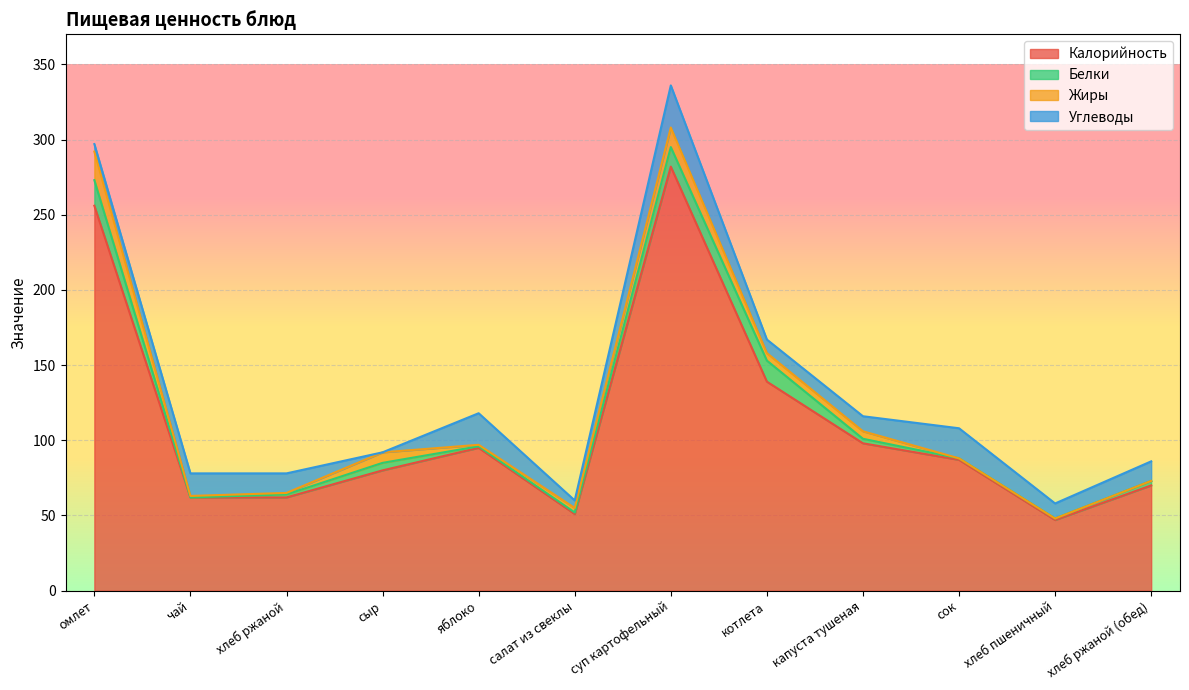

Which category has the lowest value across all series?

чай